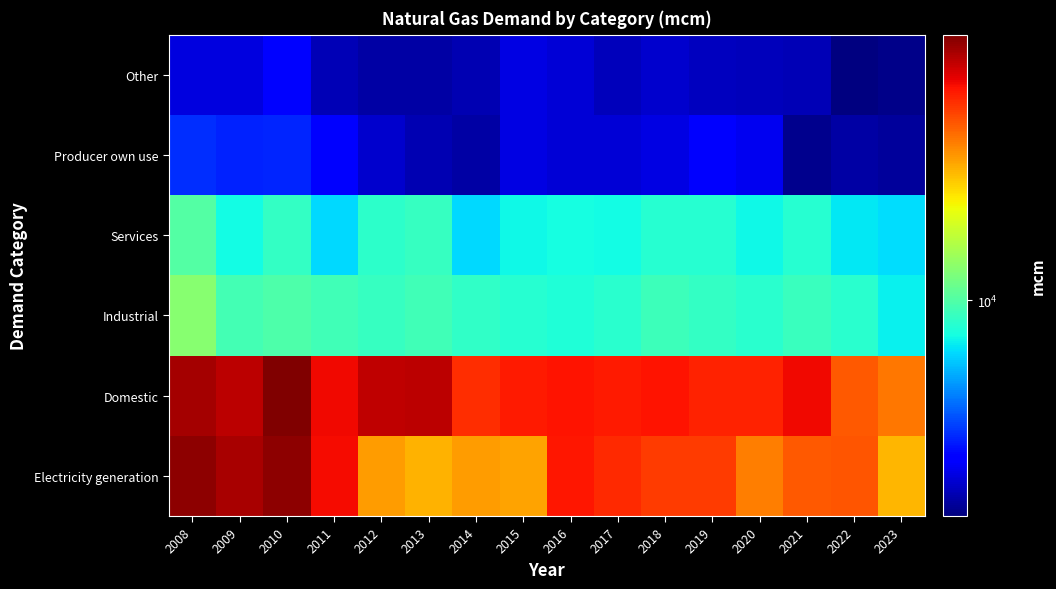

Rank the series at 2013 from highest to lowest value.

Domestic, Electricity generation, Industrial, Services, Producer own use, Other